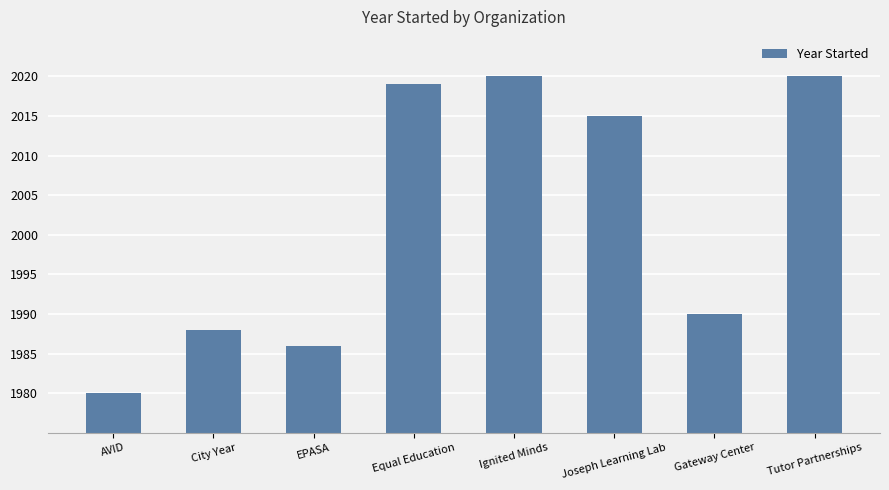

Which category has the lowest value across all series?

AVID